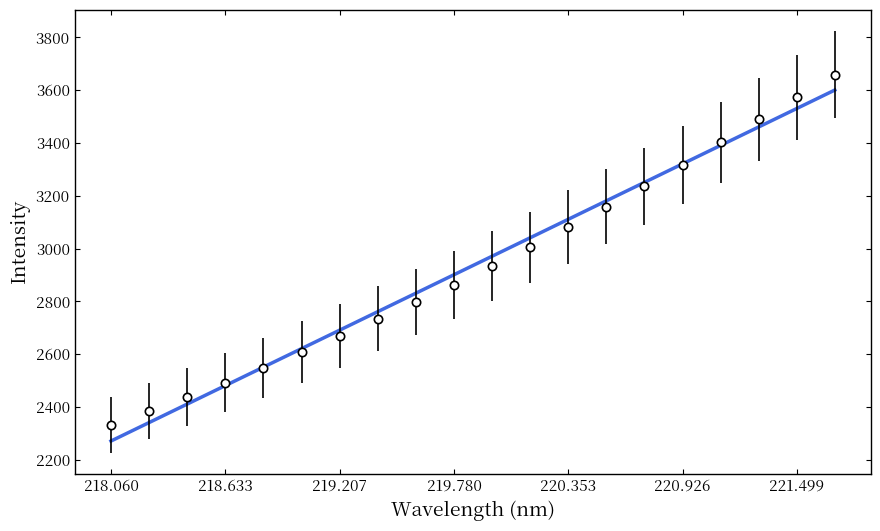

What is the minimum value shown in the chart?

2270.8